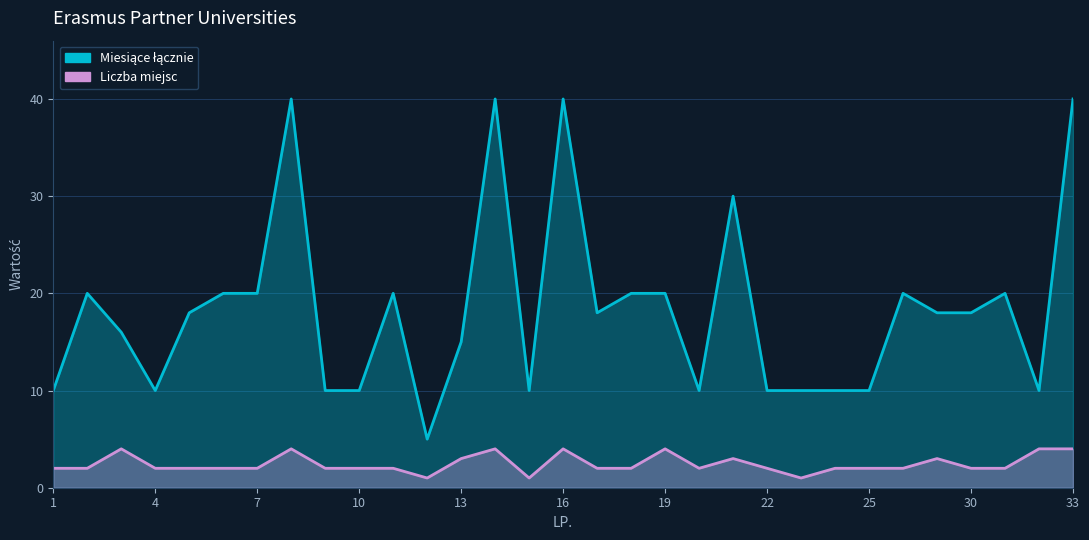

Does the chart display data point markers on the line(s)?

No